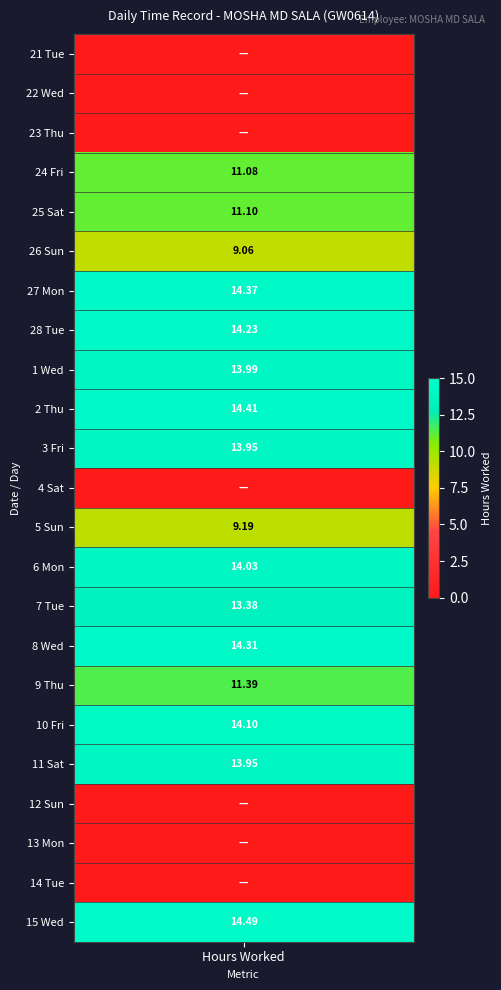

Rank the categories by value from highest to lowest.

15_Wed, 2_Thu, 27_Mon, 8_Wed, 28_Tue, 10_Fri, 6_Mon, 1_Wed, 3_Fri, 11_Sat, 7_Tue, 9_Thu, 25_Sat, 24_Fri, 5_Sun, 26_Sun, 21_Tue, 22_Wed, 23_Thu, 4_Sat, 12_Sun, 13_Mon, 14_Tue